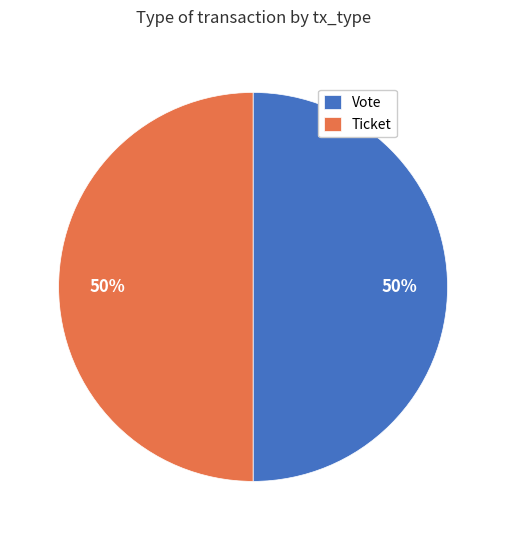

To the nearest percent, what portion does Ticket represent?

50%